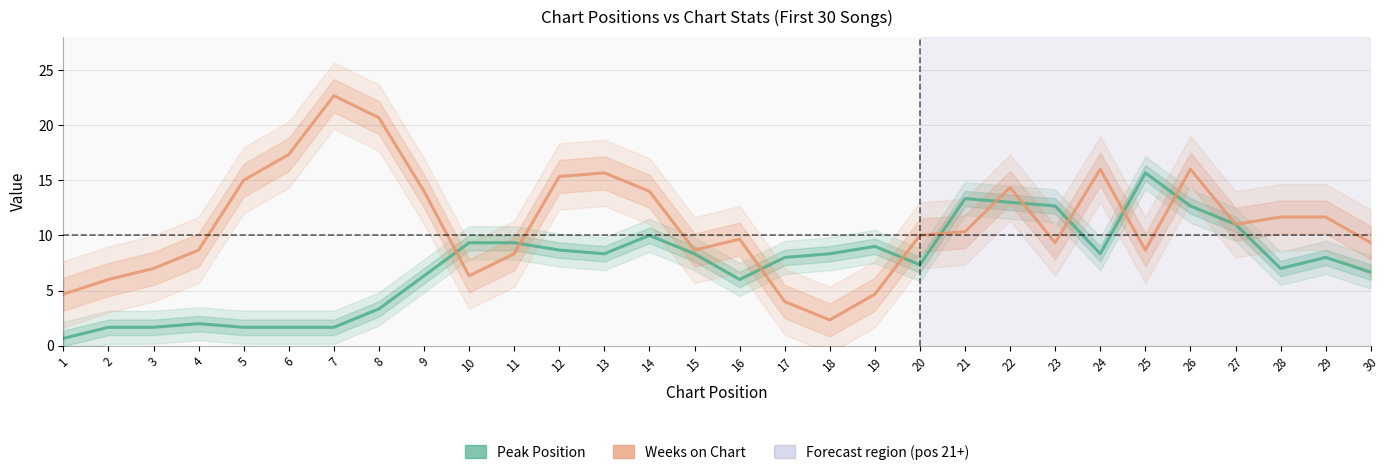

How many series are shown in this chart?

2